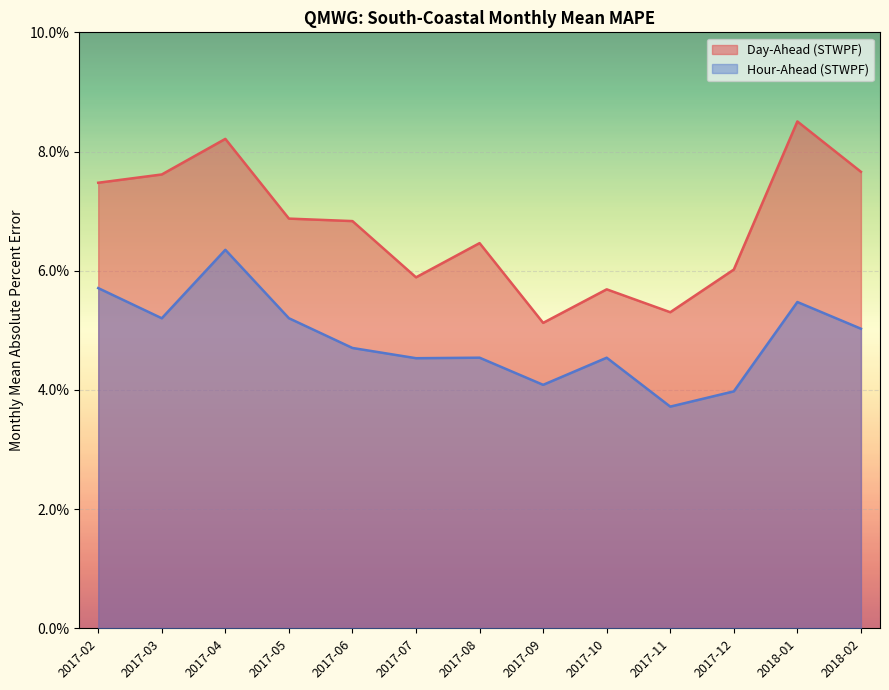

True or false: Day-Ahead (STWPF) and Hour-Ahead (STWPF) intersect in this chart.

False